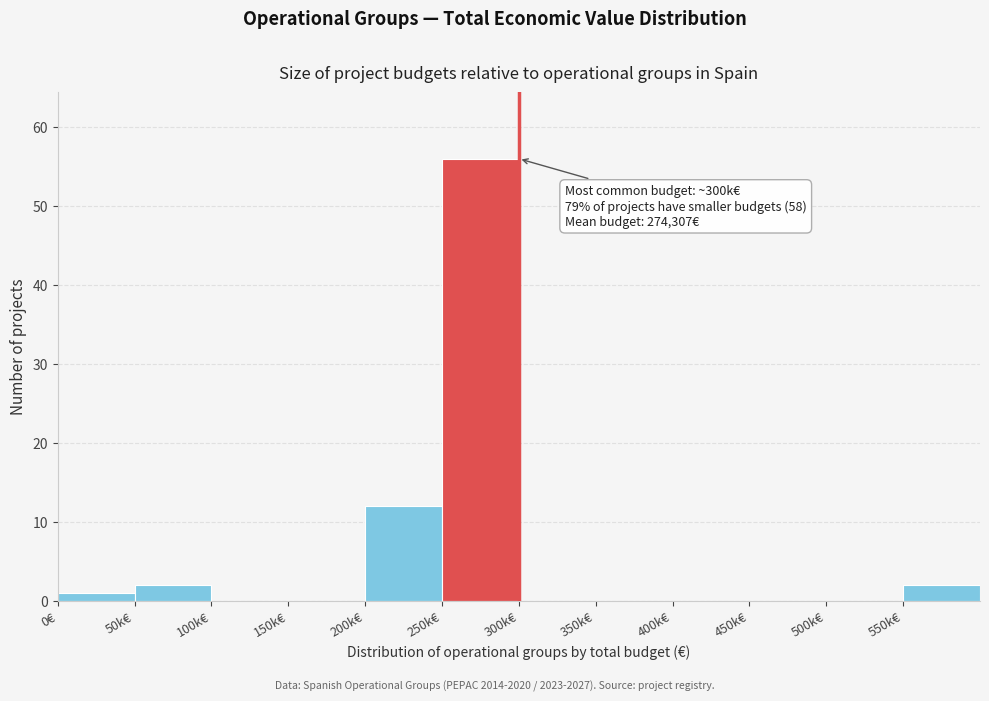

Reading left to right, what are all the values shown in this chart?

0€=1	50k€=2	100k€=0	150k€=0	200k€=12	250k€=56	300k€=0	350k€=0	400k€=0	450k€=0	500k€=0	550k€=2